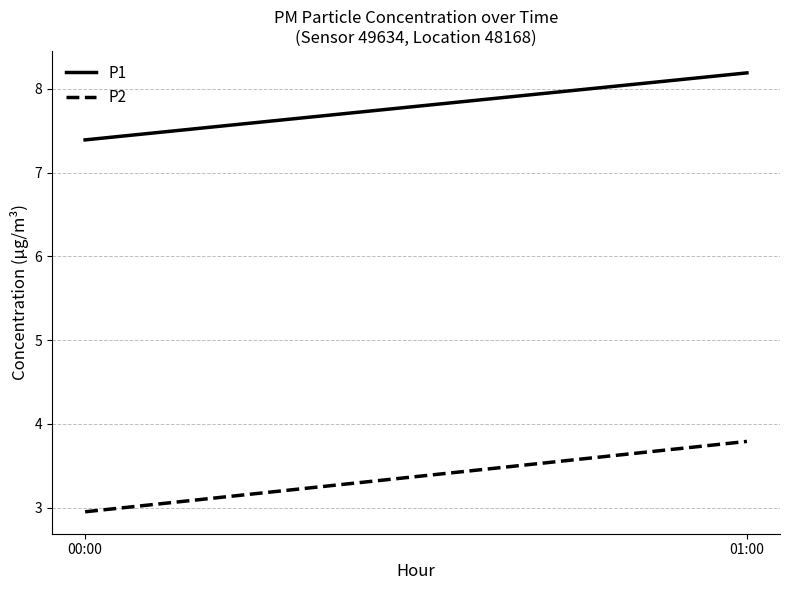

What is the label of the 1st point from the left?

00:00